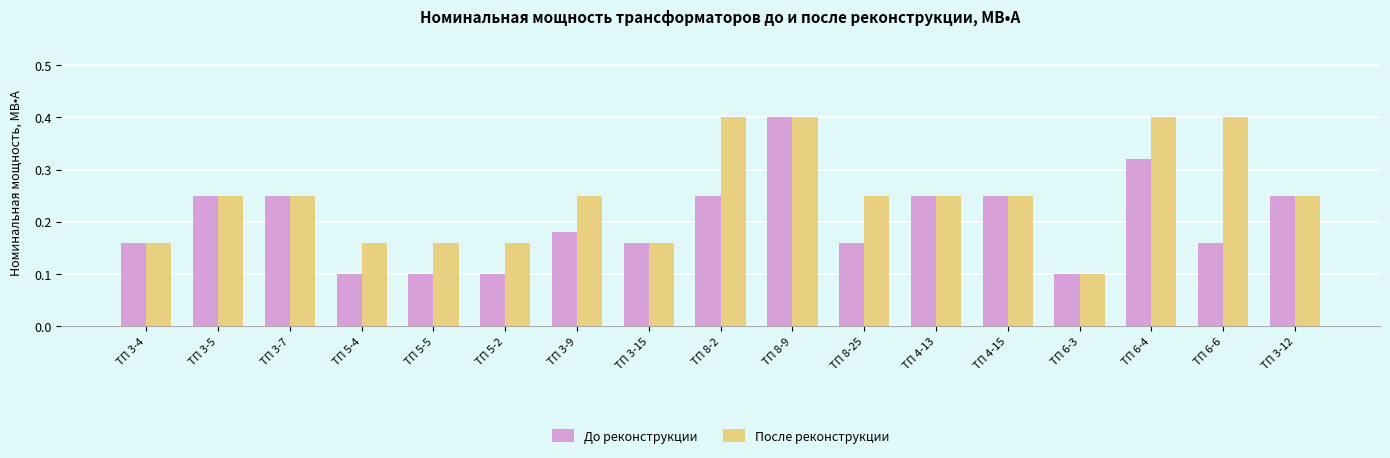

At ТП 6-6, list the series in order from largest to smallest.

После реконструкции, До реконструкции